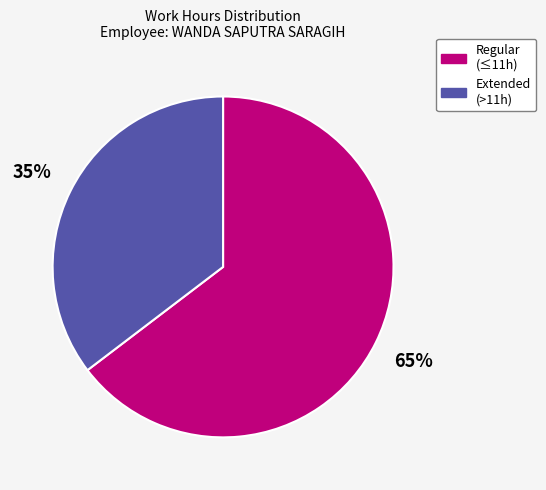

To the nearest percent, what is the average slice percentage?

50%